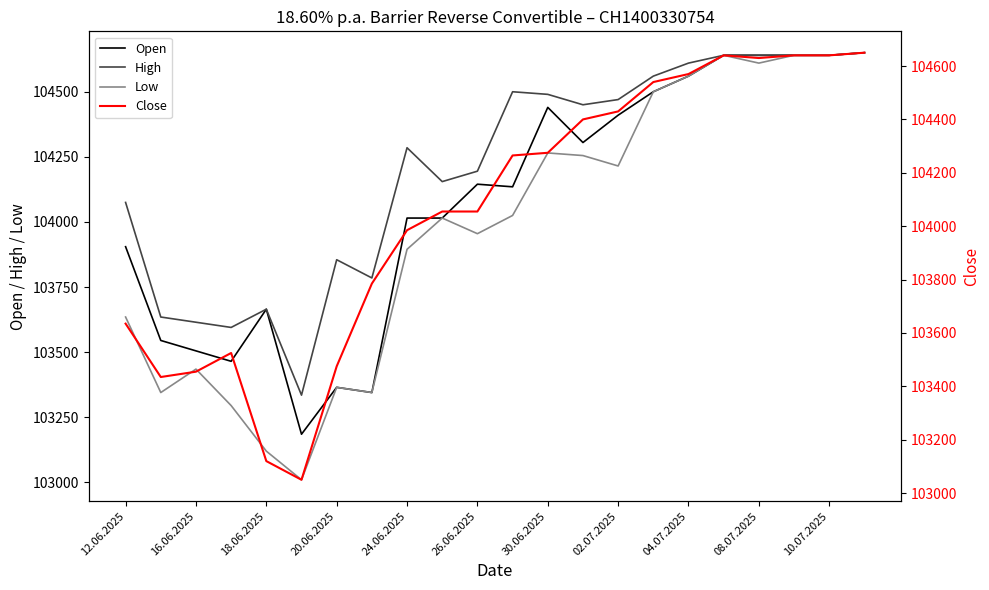

At how many categories does at least one series exceed 104608?

6